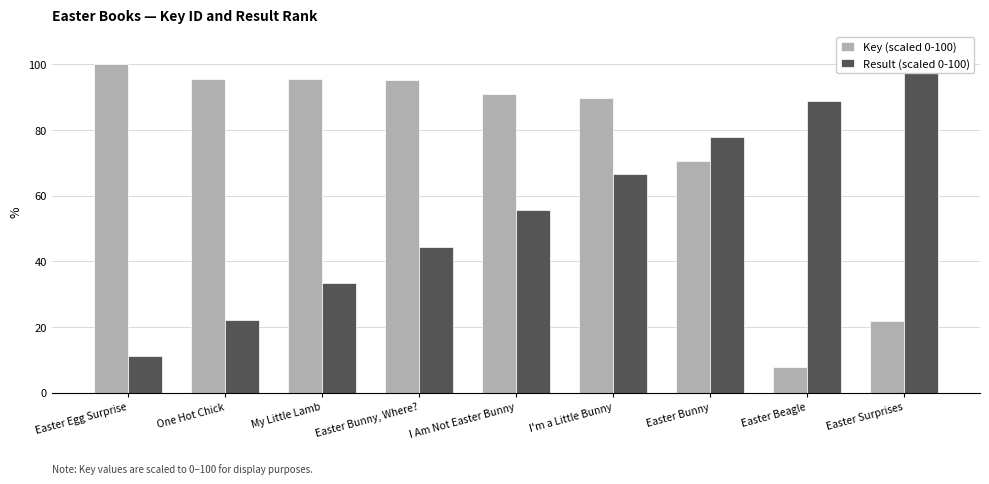

Reading left to right, list all the values displayed in this chart.

Key (scaled 0-100): Easter Egg Surprise=100.0	One Hot Chick=95.6	My Little Lamb=95.6	Easter Bunny, Where?=95.1	I Am Not Easter Bunny=90.9	I'm a Little Bunny=89.7	Easter Bunny=70.4	Easter Beagle=7.8	Easter Surprises=21.7
Result (scaled 0-100): Easter Egg Surprise=11.1	One Hot Chick=22.2	My Little Lamb=33.3	Easter Bunny, Where?=44.4	I Am Not Easter Bunny=55.6	I'm a Little Bunny=66.7	Easter Bunny=77.8	Easter Beagle=88.9	Easter Surprises=100.0